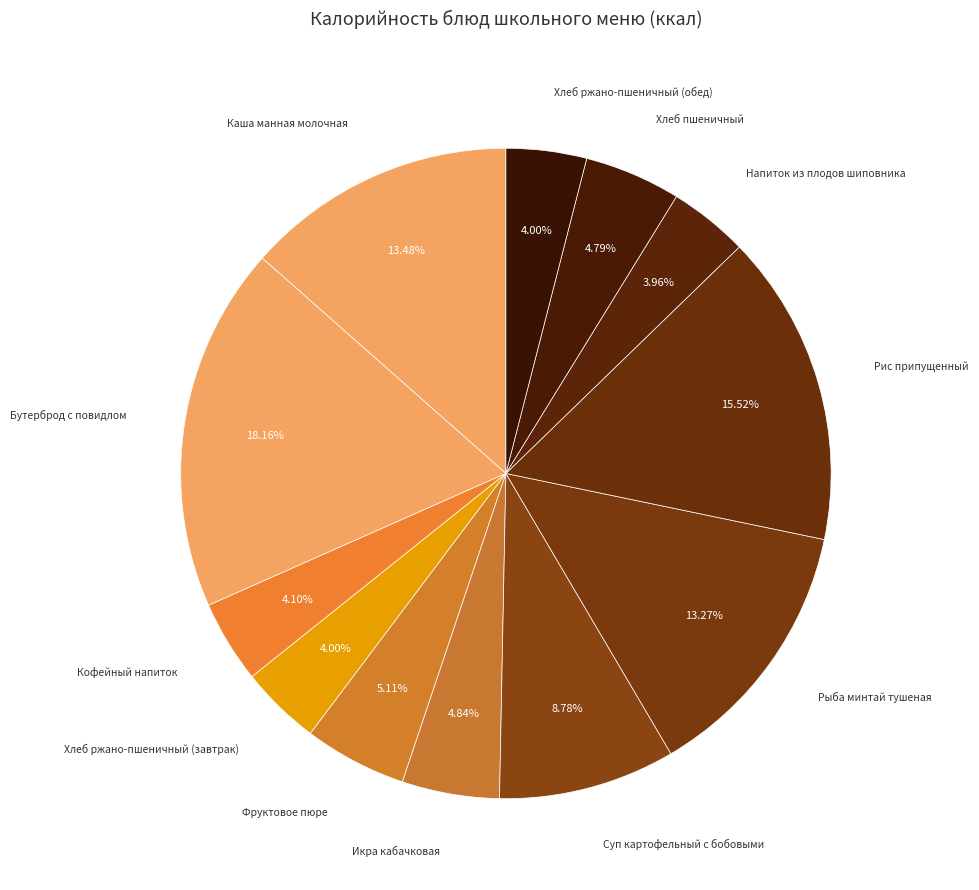

Does any single category account for the majority?

No